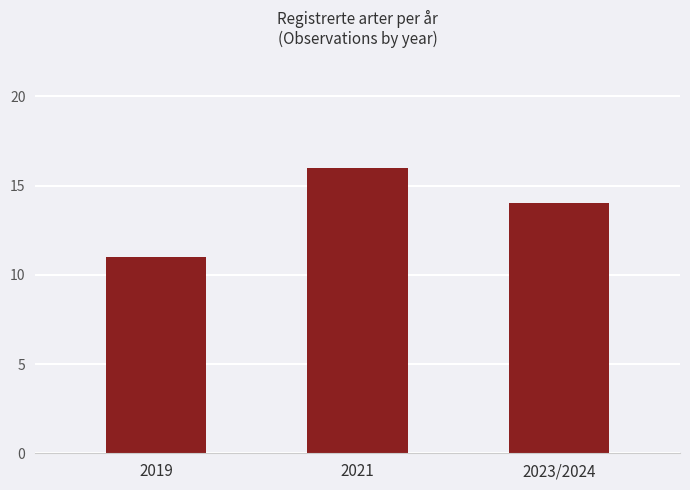

What is the sum of the values at 2021 and 2023/2024?

30